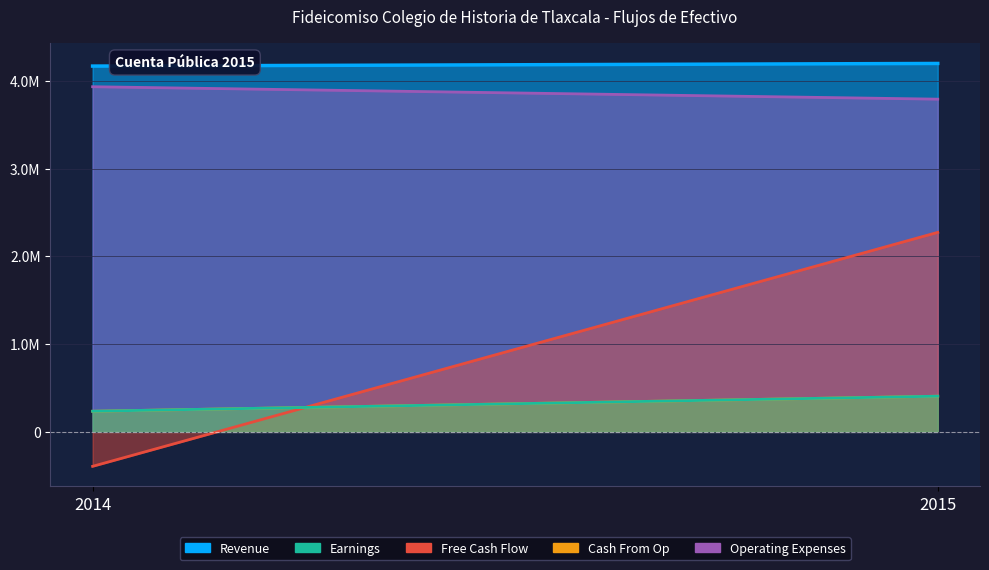

Reading left to right, list all the values displayed in this chart.

Revenue: 2014=4167243	2015=4197083
Earnings: 2014=235210	2015=406690
Free Cash Flow: 2014=-392335	2015=2272938
Cash From Op: 2014=235210	2015=406690
Operating Expenses: 2014=3932033	2015=3790393